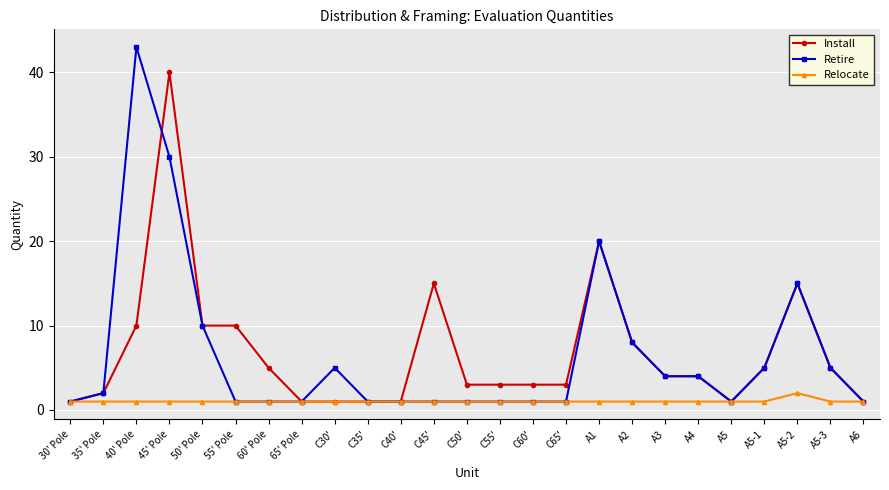

At which category does Install reach its first local peak?

45' Pole